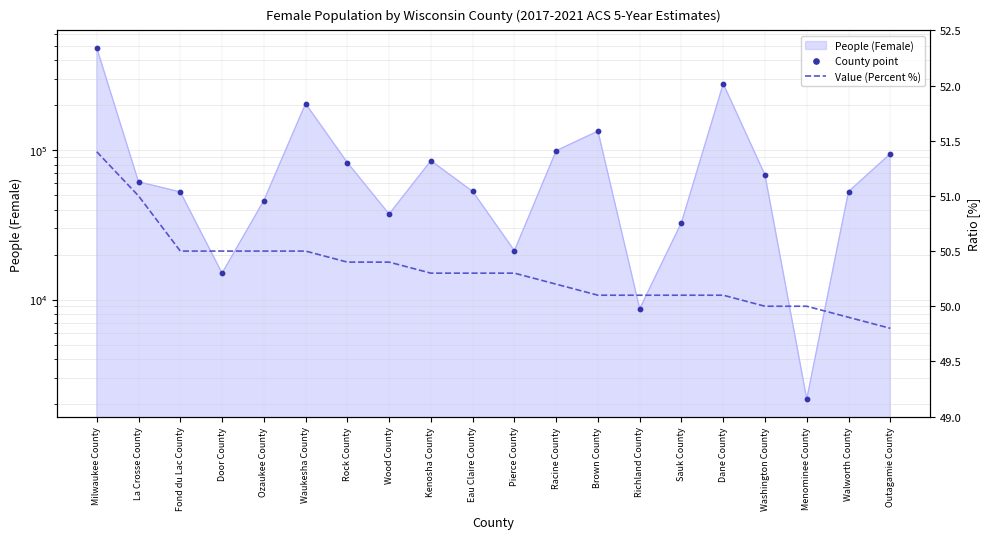

At how many categories does at least one series exceed 337057?

1